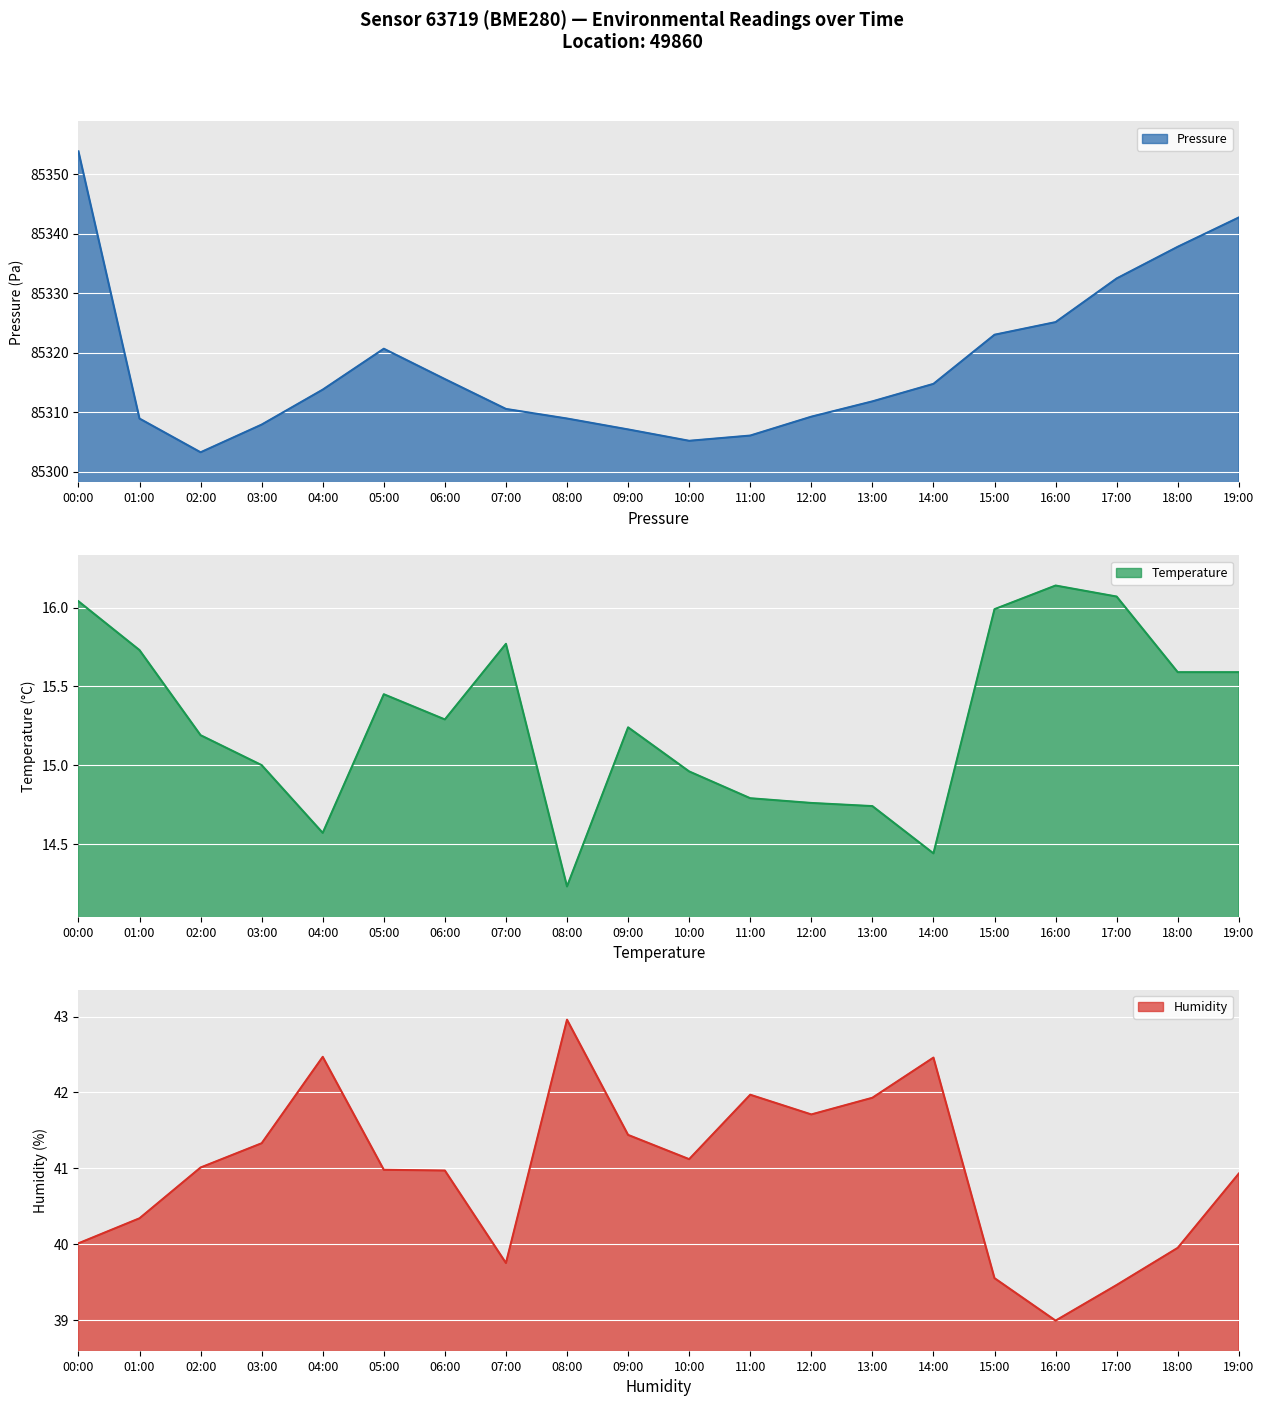

What is the sum of all temperature line values?

305.6